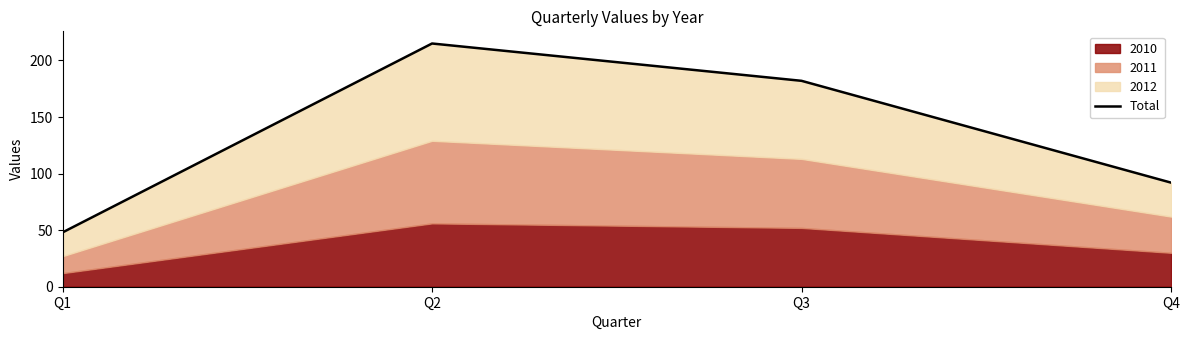

Where is the first local maximum?

Q2